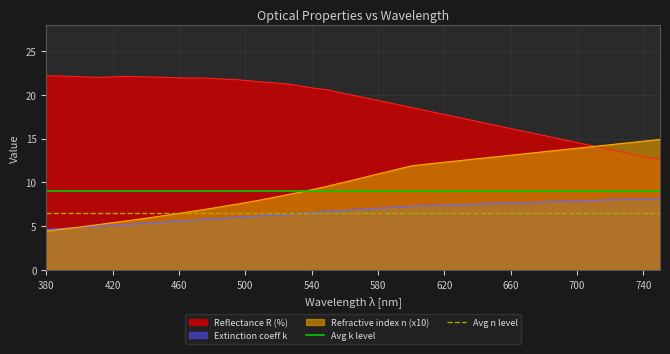

The Refractive index n (x10) series shows 13.1 at 660. True or false?

True